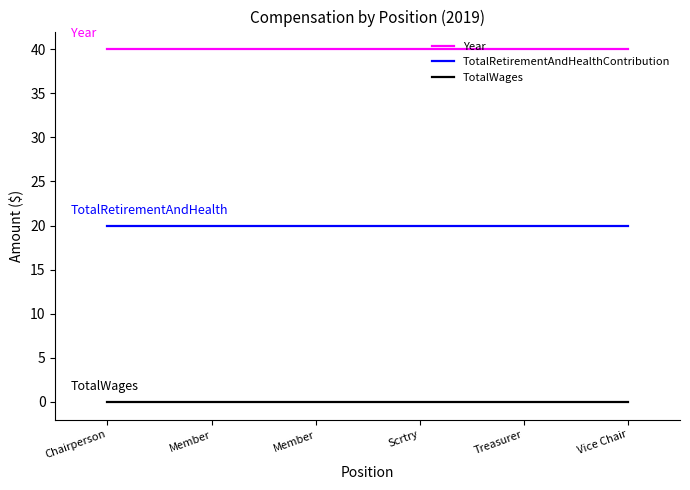

True or false: Year and TotalWages intersect in this chart.

False